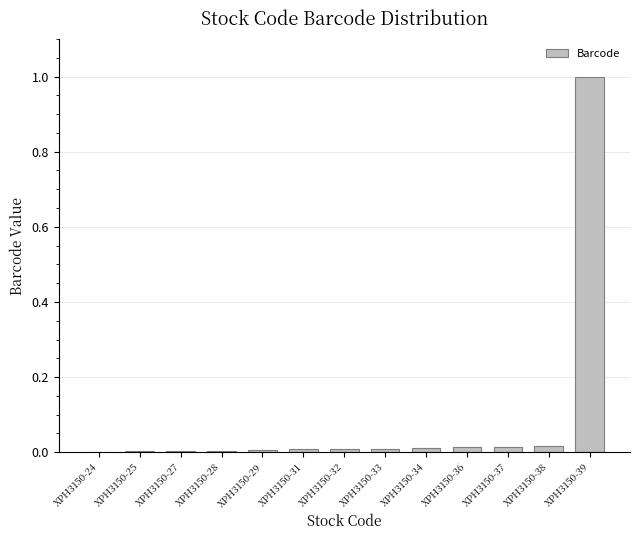

Which label corresponds to the largest value in the chart?

XPH3150-39